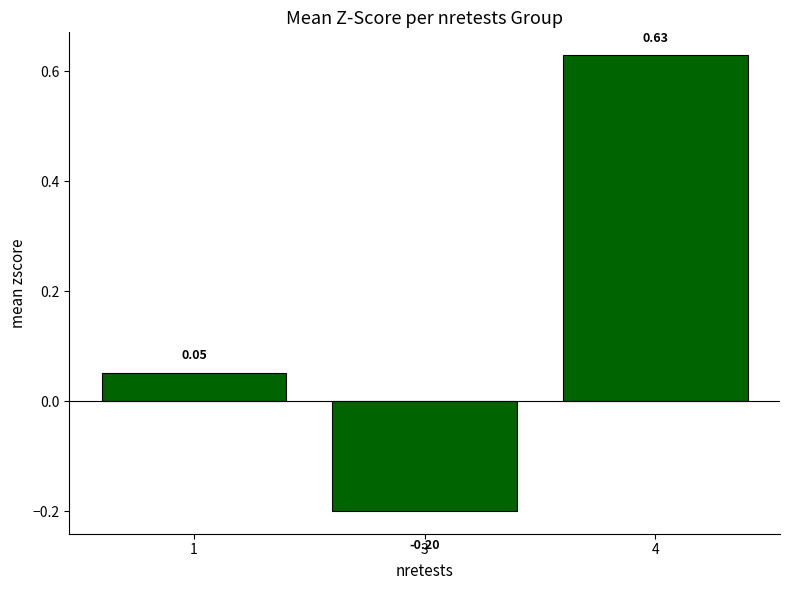

Between 1 and 3, which is larger?

1